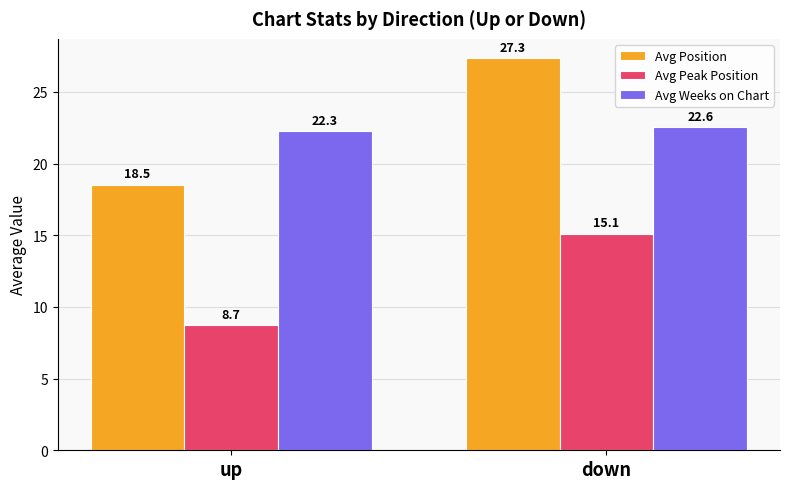

The value of Avg Position at down is 27.3. True or false?

True